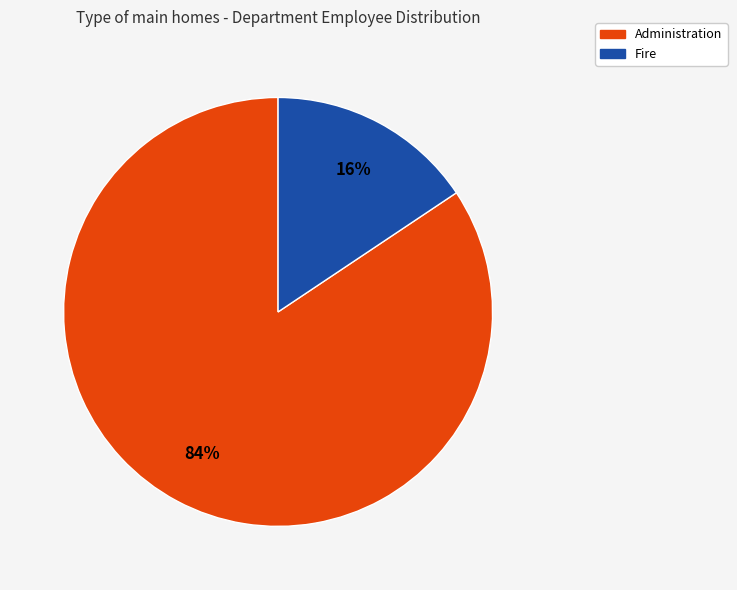

Between Fire and Administration, which is larger?

Administration